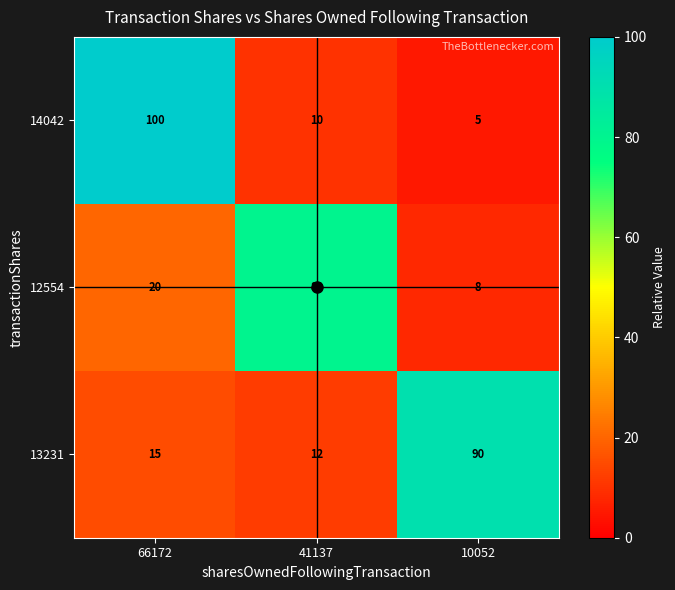

What is the approximate value of 13231 at 10052, to the nearest 5?

90